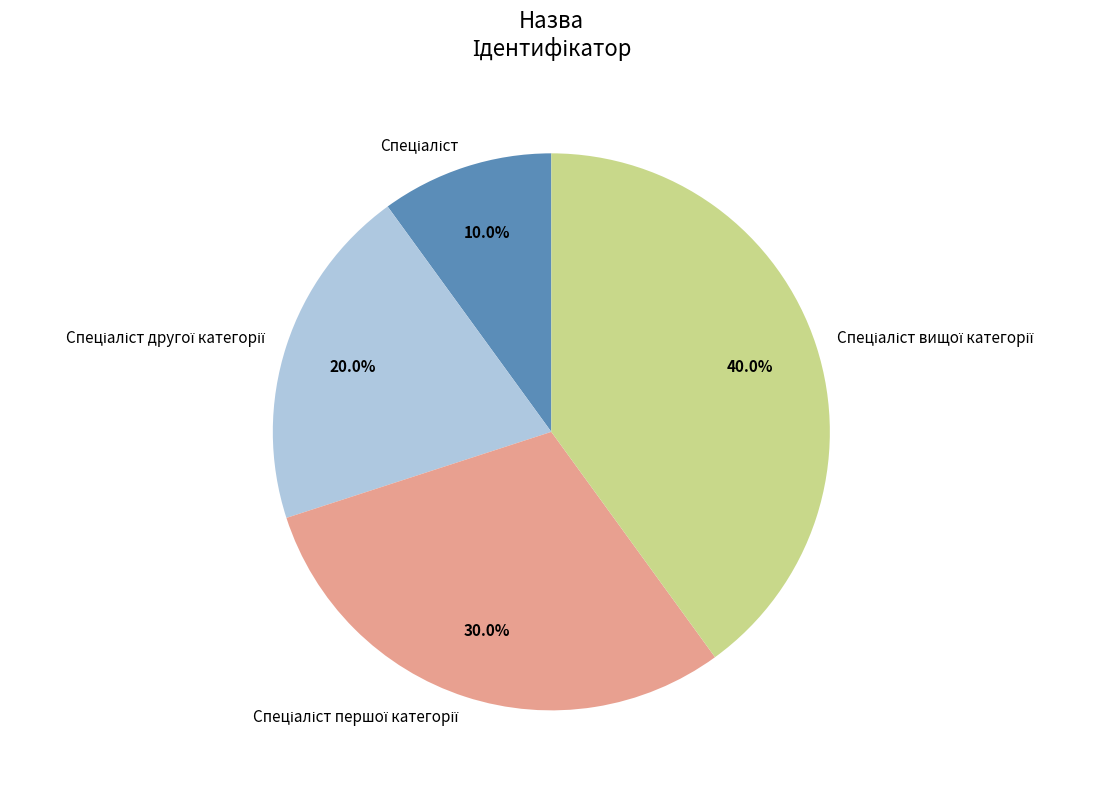

How many slices are in this pie chart?

4